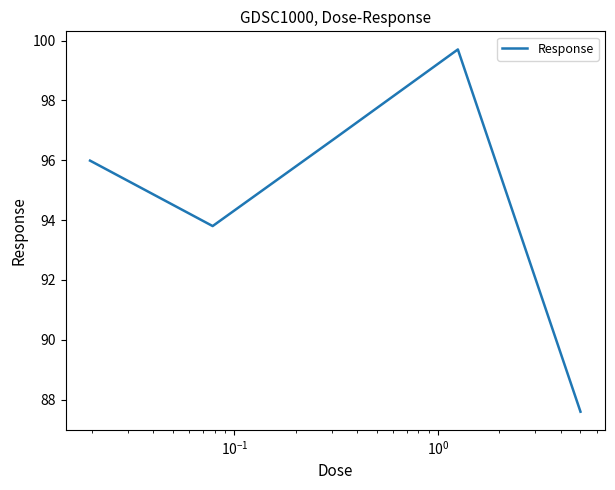

What is the minimum value shown in the chart?

87.6